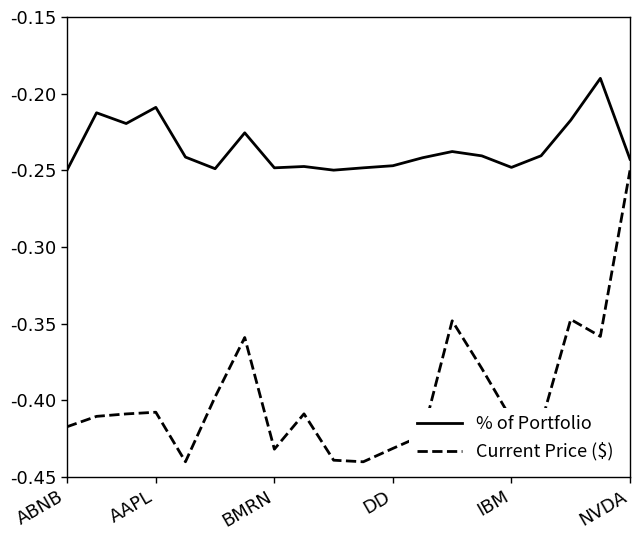

Which series has the largest total across all categories?

% of Portfolio